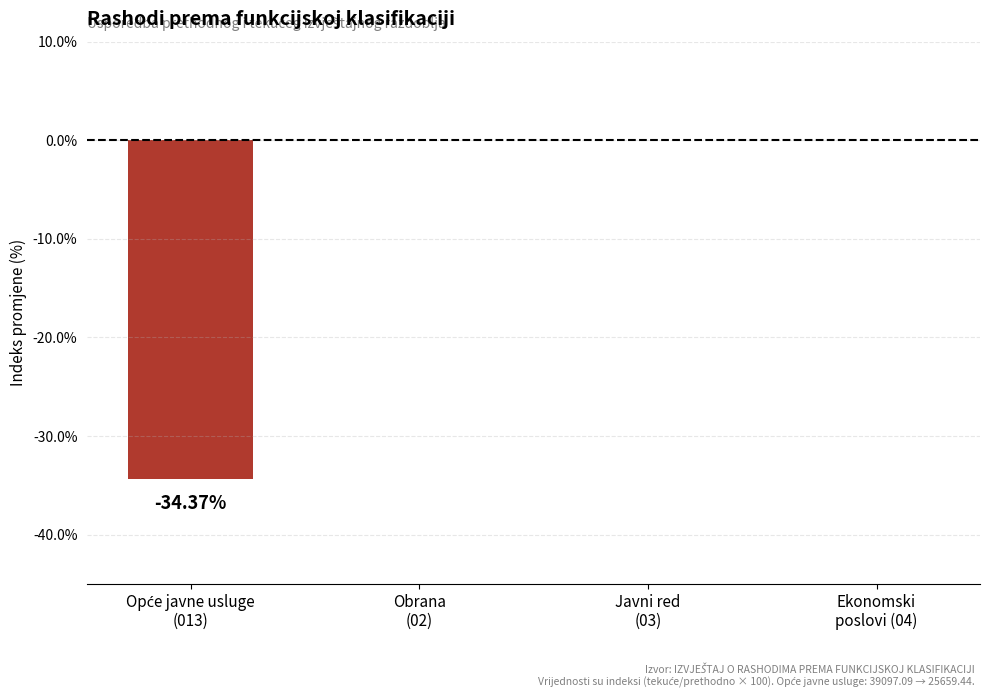

The chart shows a value of 0.0 at Javni red
(03). True or false?

True